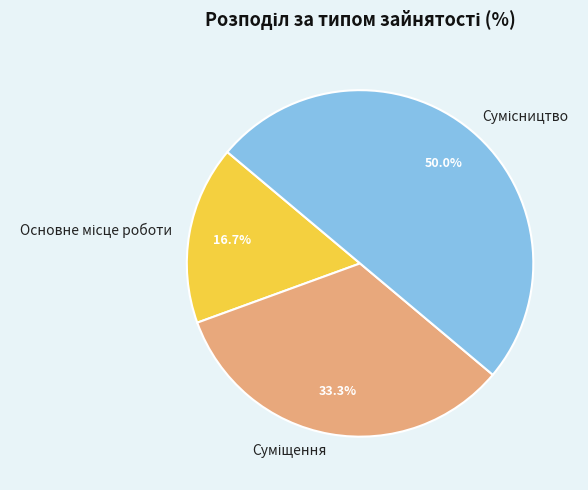

Does Суміщення account for over 50% of the chart?

No